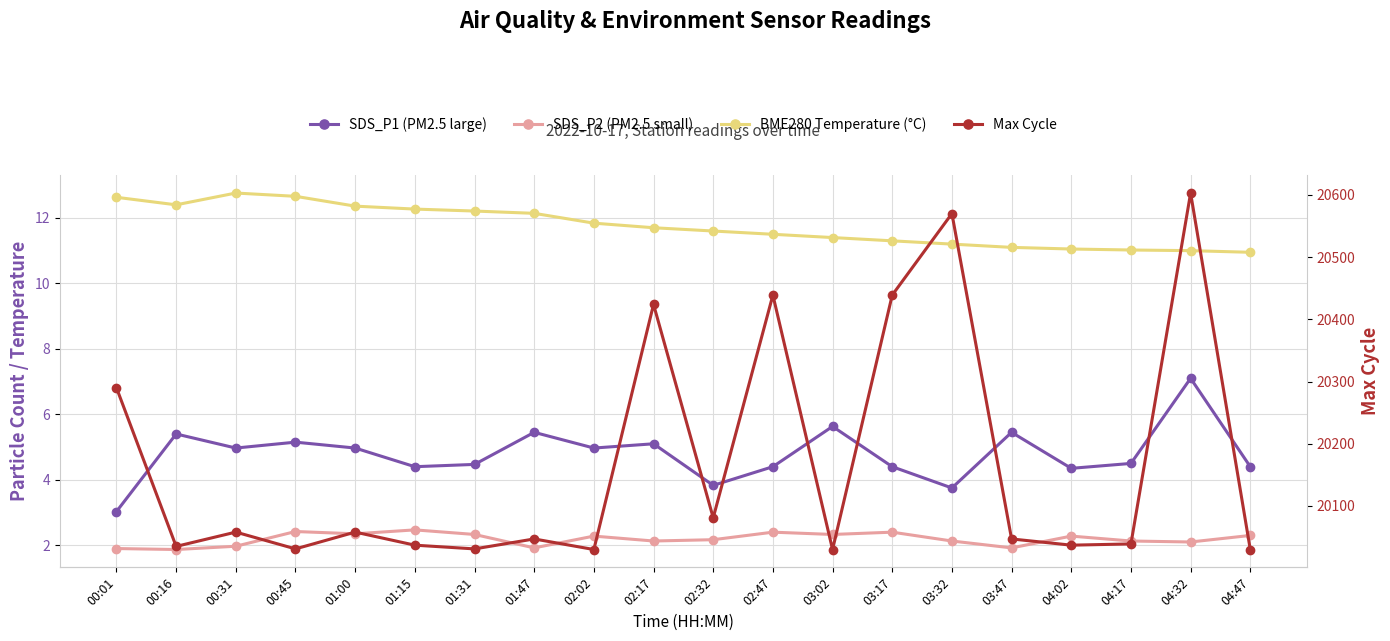

The Max Cycle series shows 20030.0 at 04:47. True or false?

True